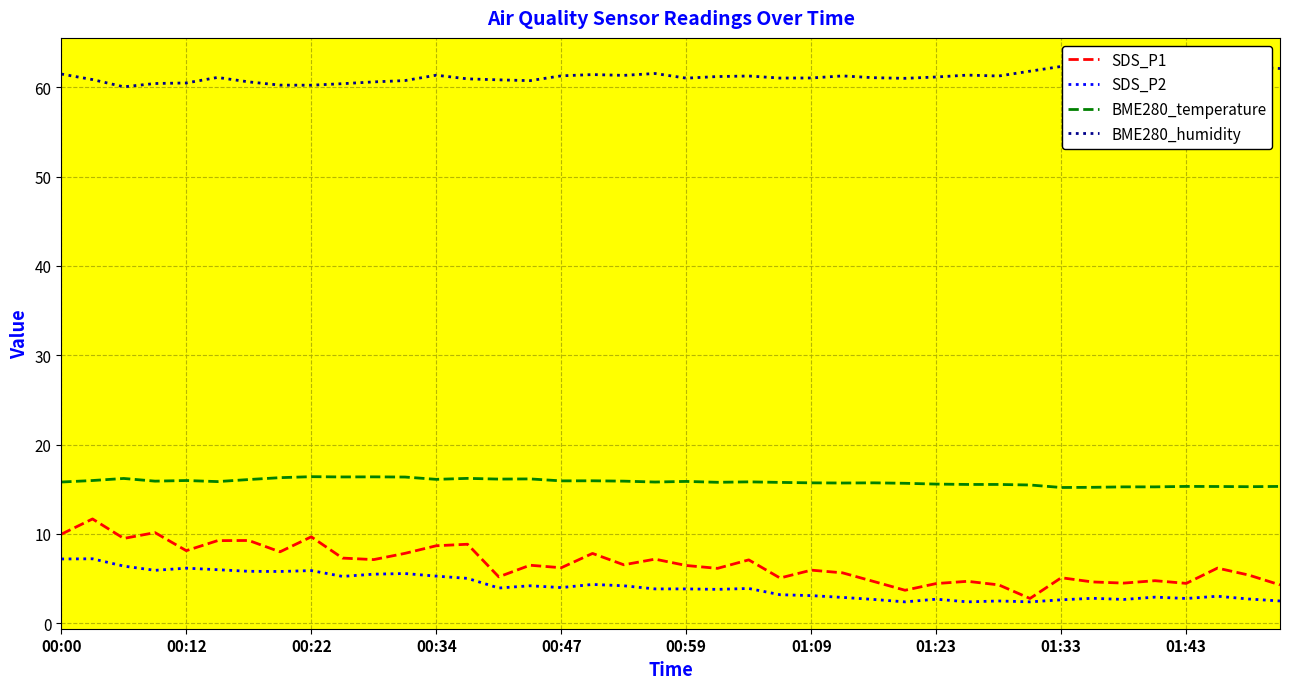

What value does the SDS_P1 series have at 15?

6.5